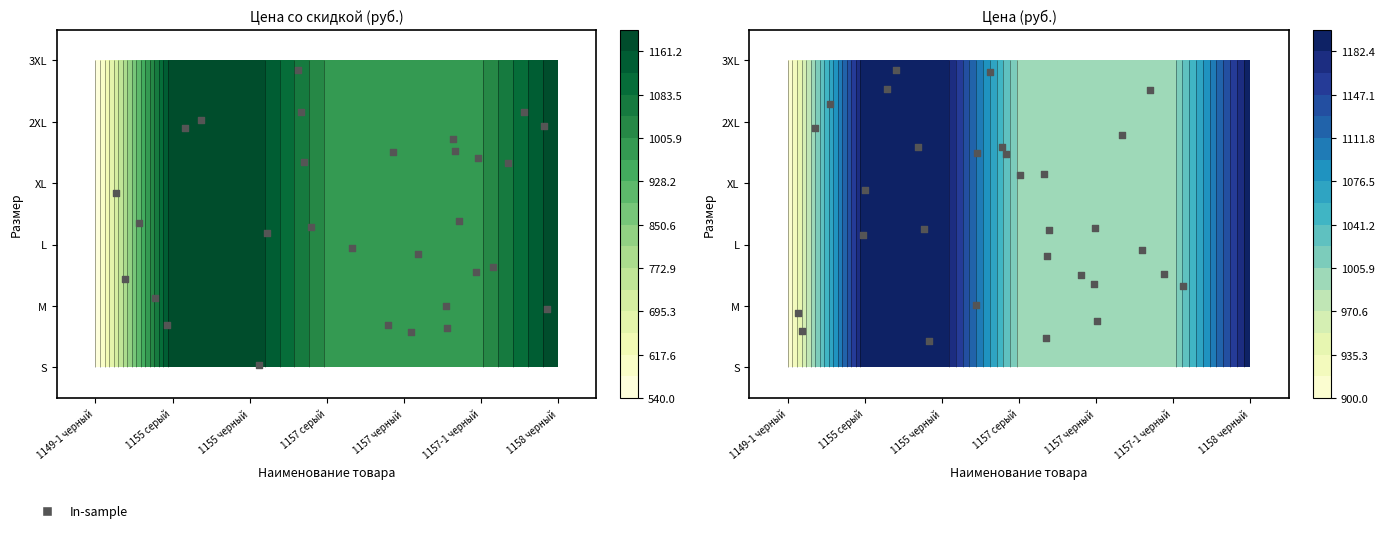

Count the number of data series in this chart.

1